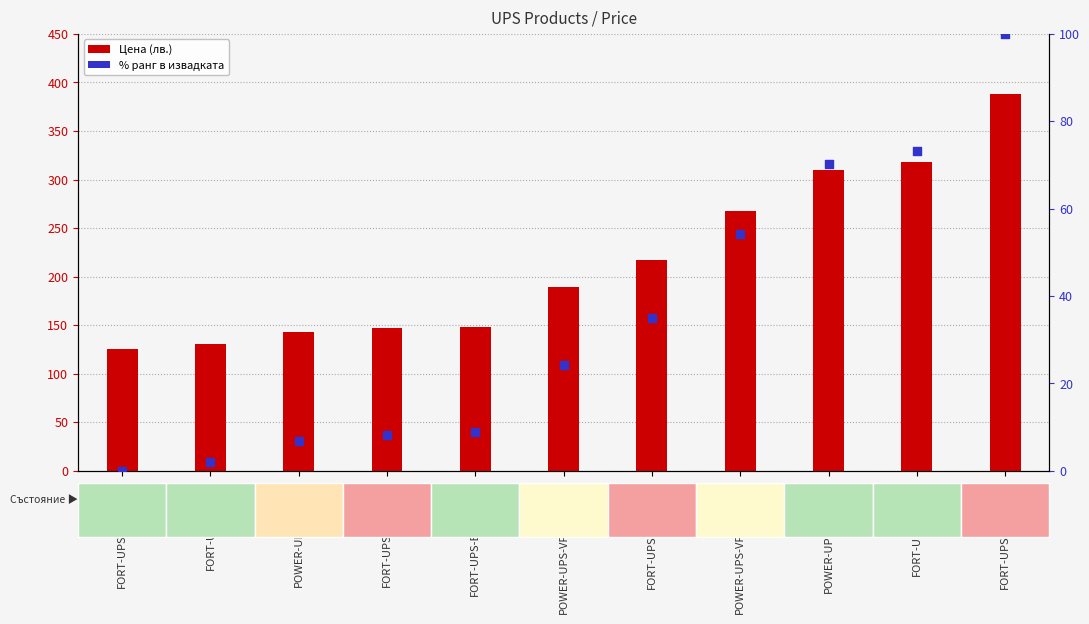

What are all the series names shown in the legend?

Цена (лв.), % ранг в извадката